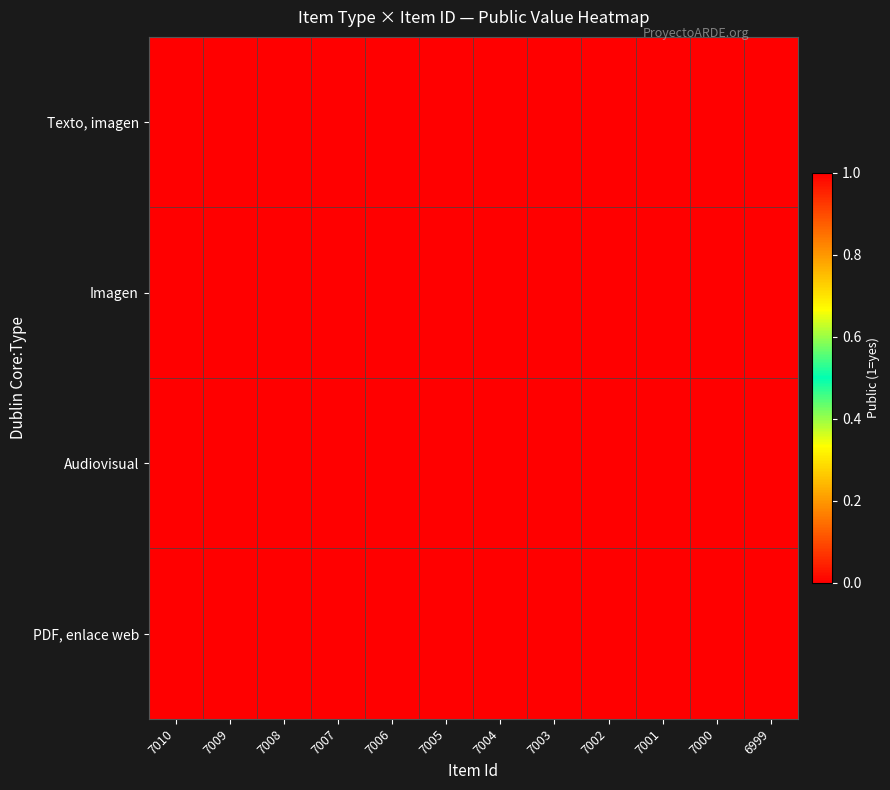

At which category is the sum across all series the highest?

7010